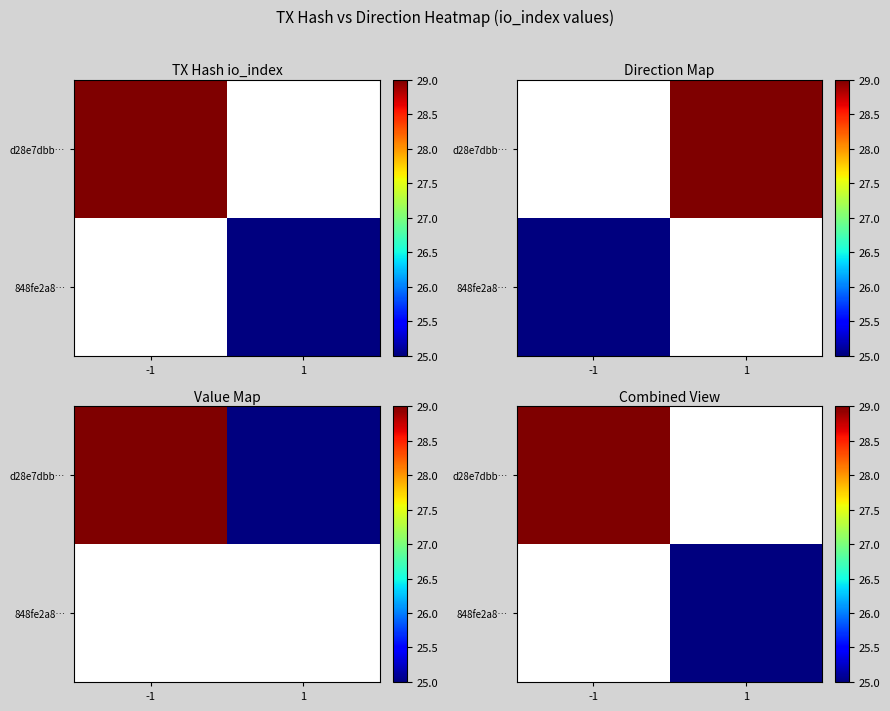

Which category has the lowest value in the 848fe2a8… series?

-1